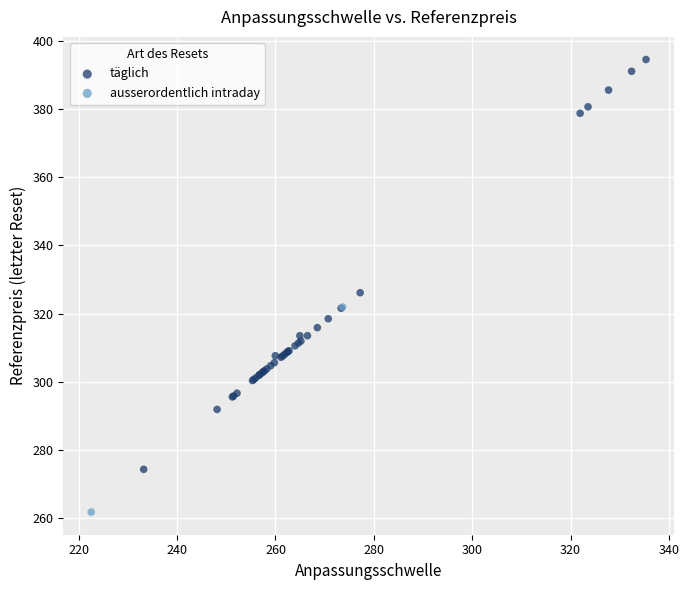

Which series reaches the minimum Y coordinate?

ausserordentlich intraday